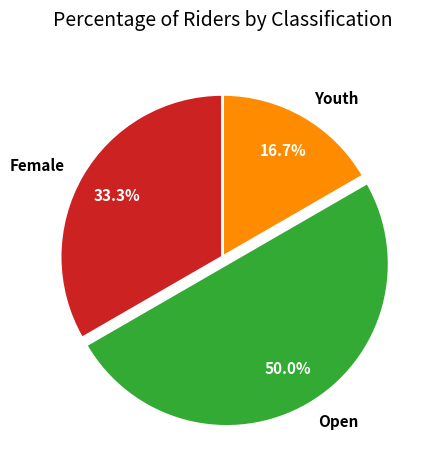

To the nearest percent, what is the average slice percentage?

33%